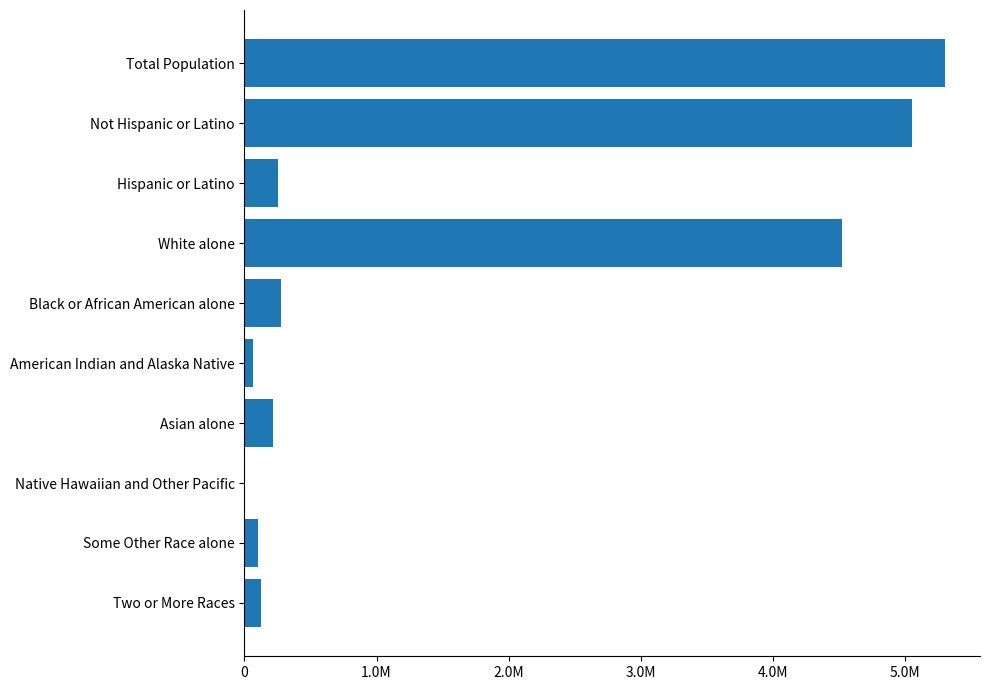

What is the smallest value displayed?

2156